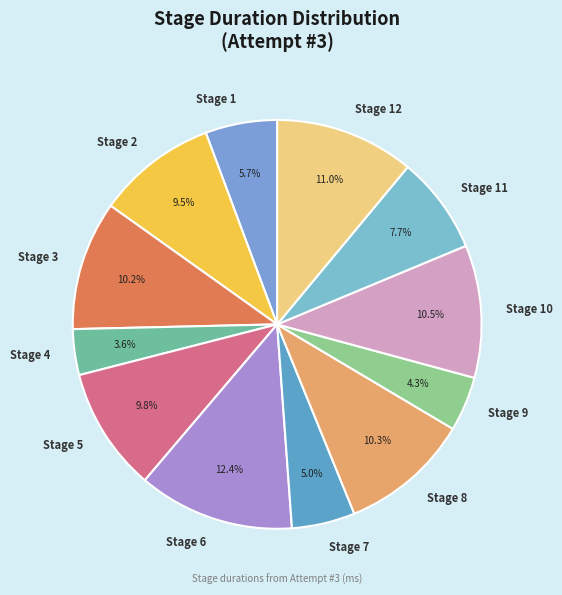

Do Stage 9 and Stage 11 together represent more than half of the pie?

No